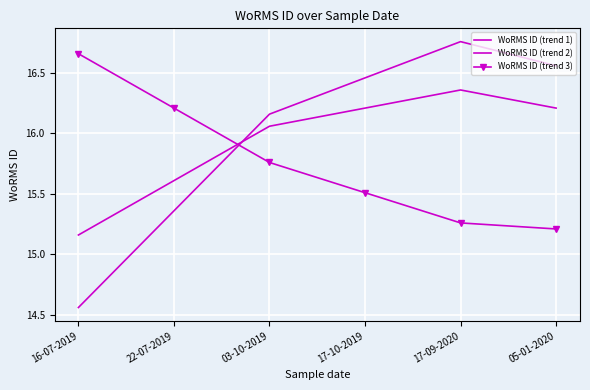

At how many categories does at least one series exceed 14?

6